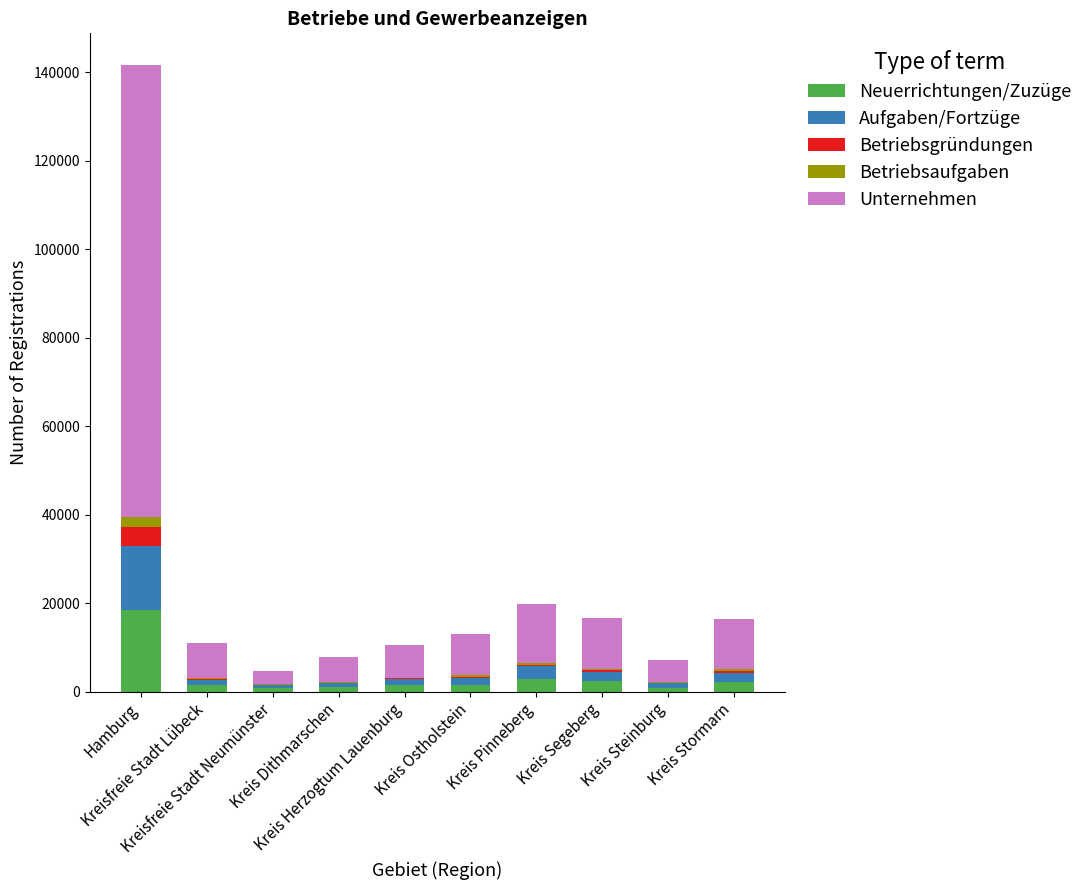

What is the sum of all Neuerrichtungen/Zuzüge values?

33197